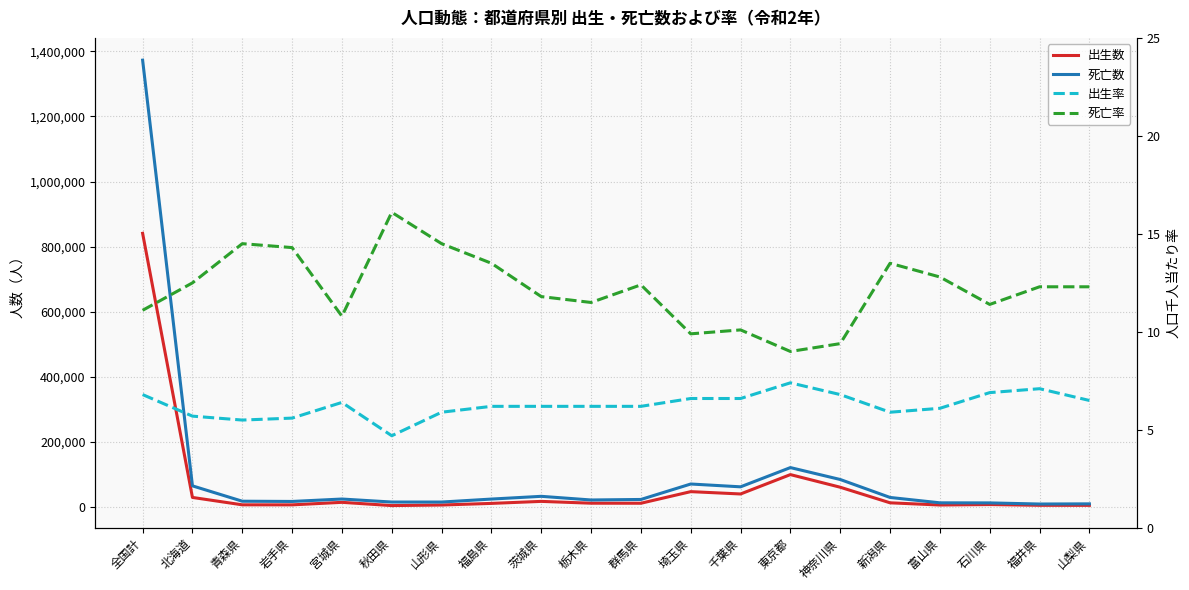

At which label is 出生数 closest to 422667?

東京都